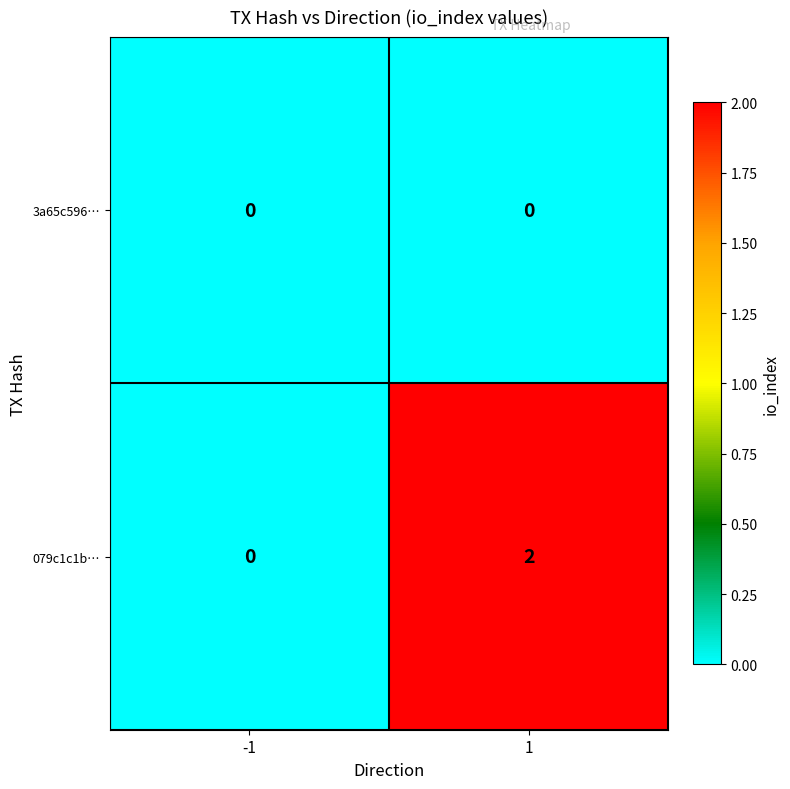

Reading left to right, extract all data points from this chart.

3a65c596…: -1=0	1=0
079c1c1b…: -1=0	1=2